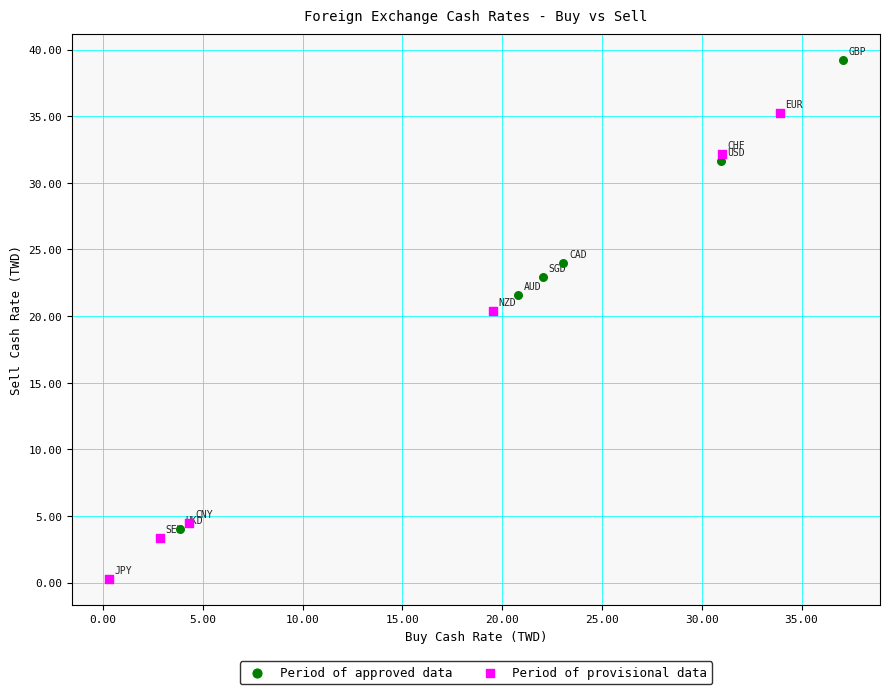

Which series reaches the minimum Y coordinate?

Period of provisional data